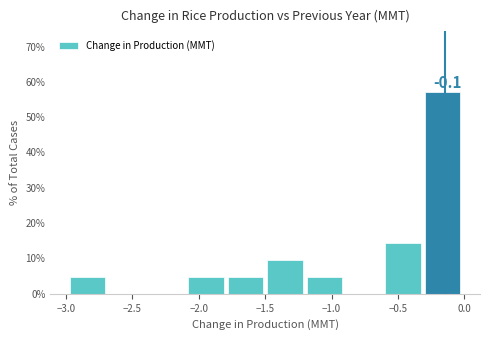

Over which range of the x-axis is the bar tallest?

-0.30 to 0.00